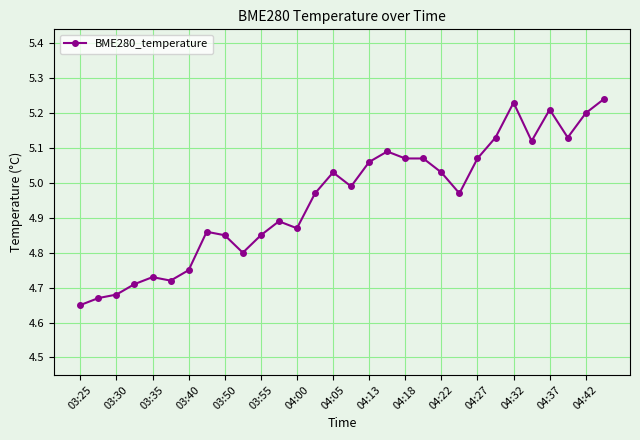

What is the difference between the maximum and minimum values?

0.6